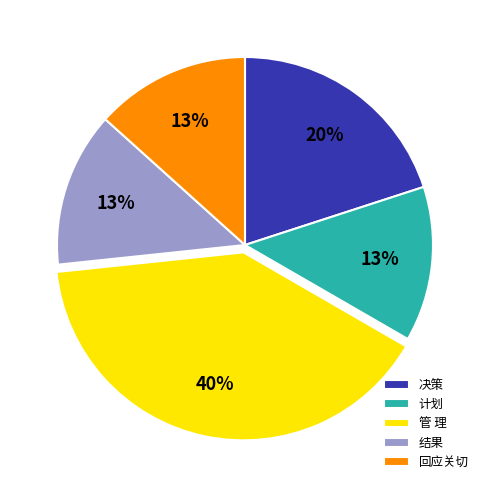

Is 回应关切 the majority of the pie?

No